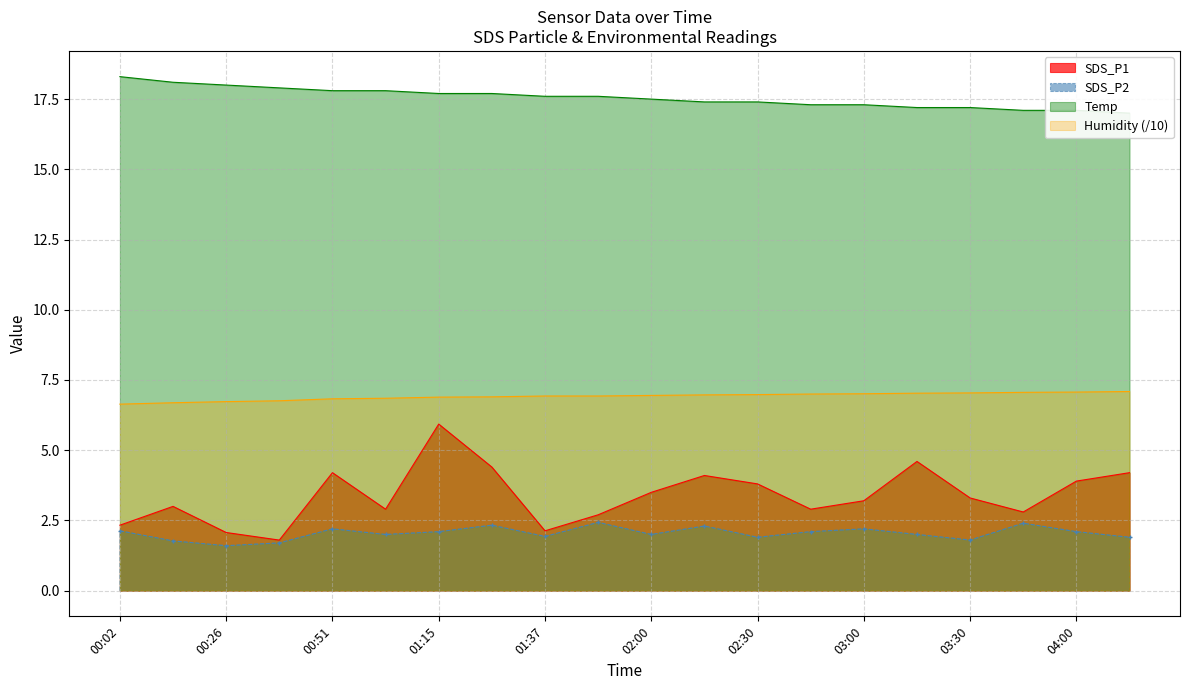

Is the value of Humidity at 00:39 greater than the value of Temp at 04:15?

No